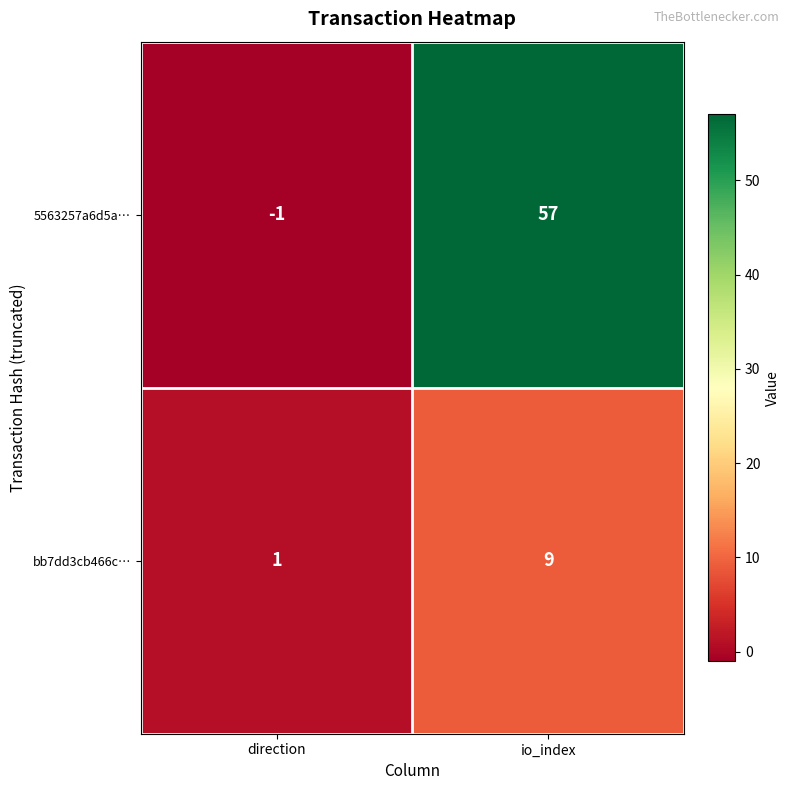

Reading right to left, what are all the values shown in this chart?

5563257a6d5a…: io_index=57	direction=-1
bb7dd3cb466c…: io_index=9	direction=1